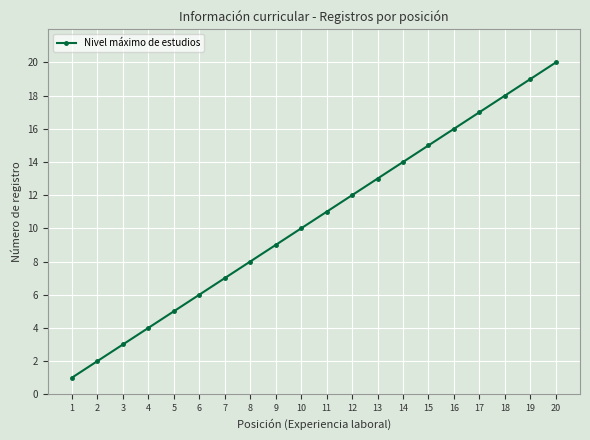

What is the difference between the maximum and second lowest values?

18